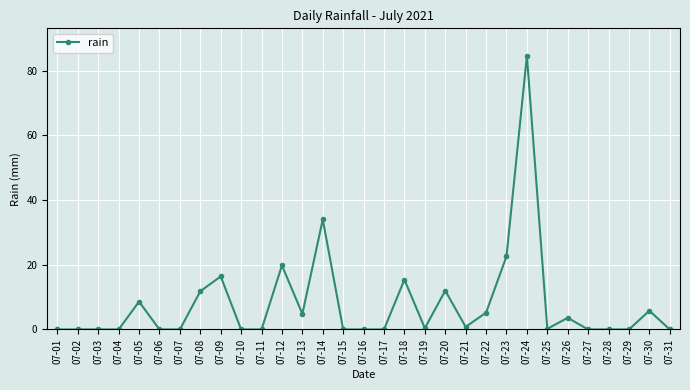

Which category has the highest value across all series?

07-24